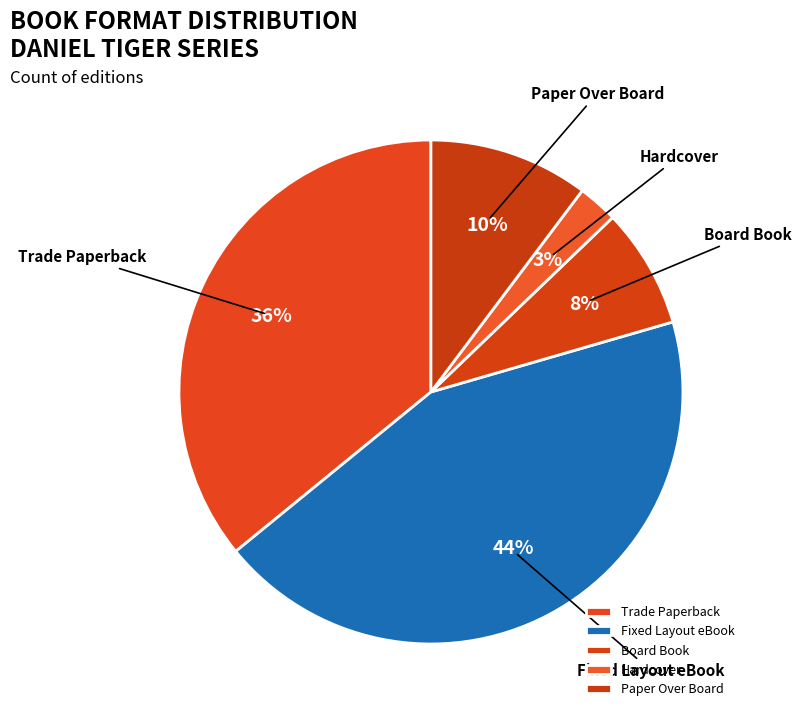

How many segments does this pie chart have?

5